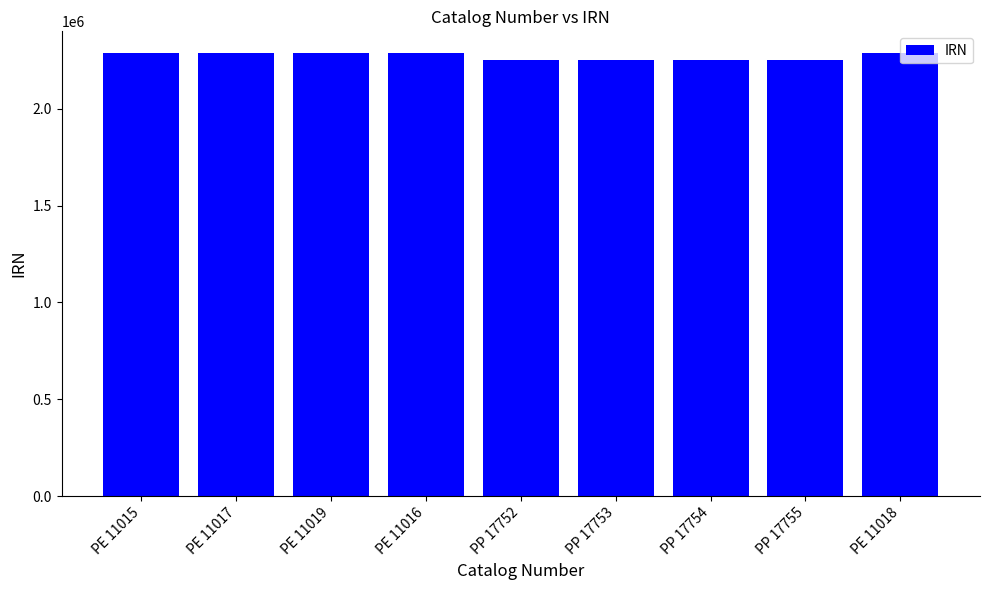

What is the value of the 3rd bar from the left?

2285721